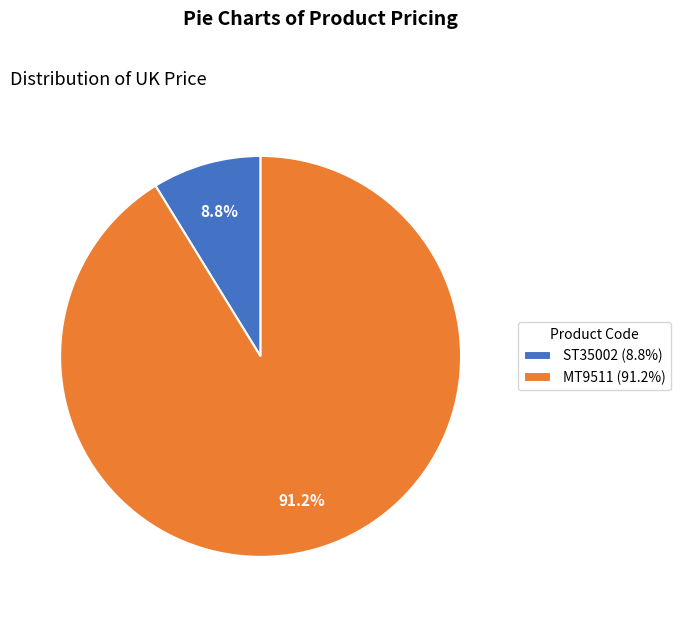

The MT9511 slice represents 91% of the pie. True or false?

True